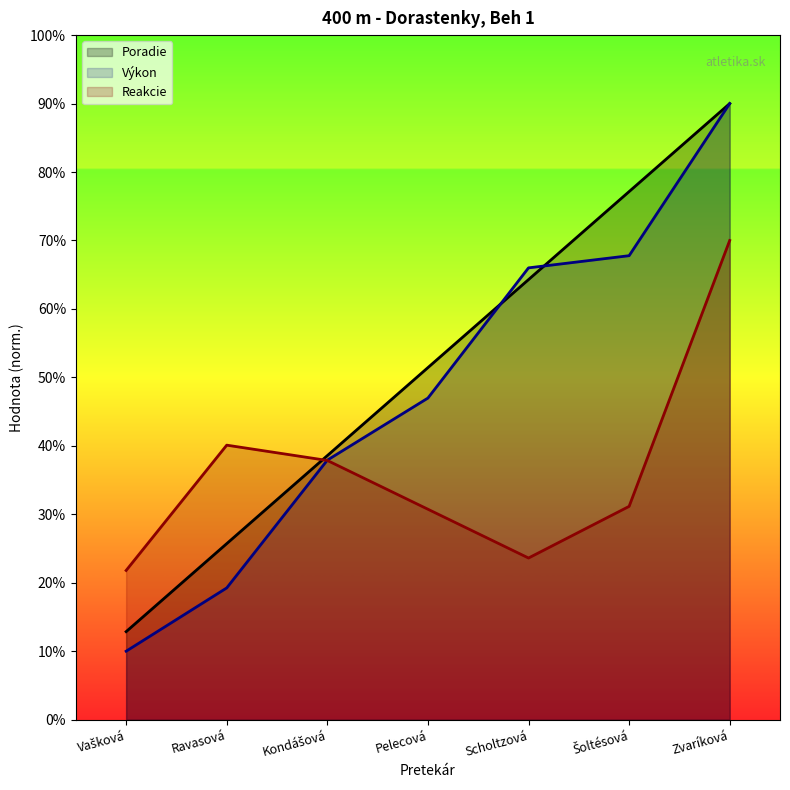

What is the lowest value of the Poradie series?

12.9